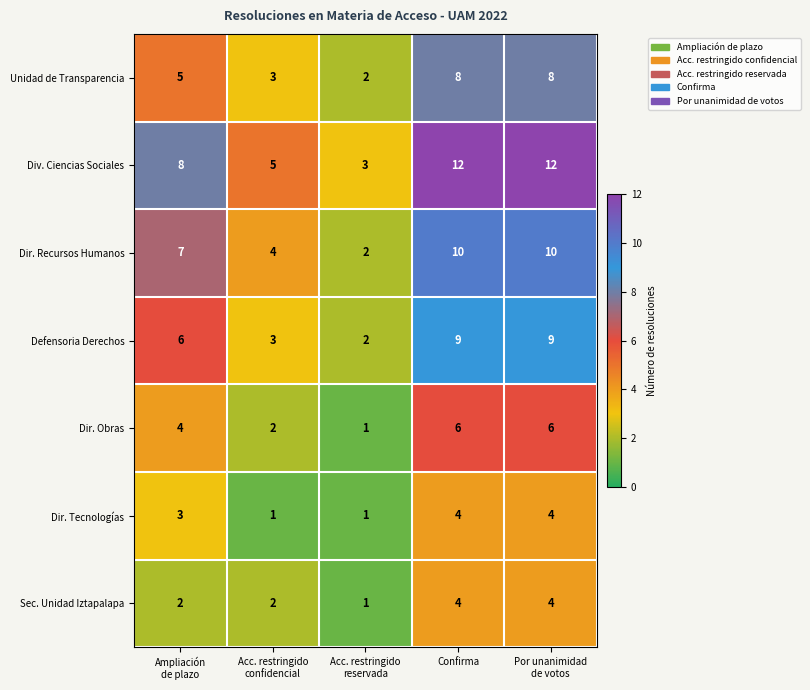

What is the difference between the maximum and minimum values in the Dir. Recursos Humanos series?

8